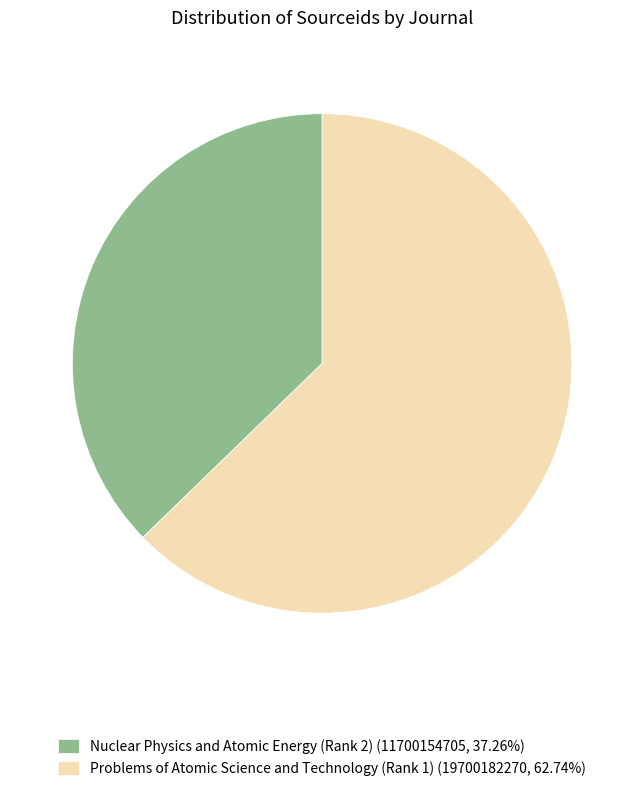

Is it true that Problems of Atomic Science and Technology (Rank 1) is 63% of the pie?

True